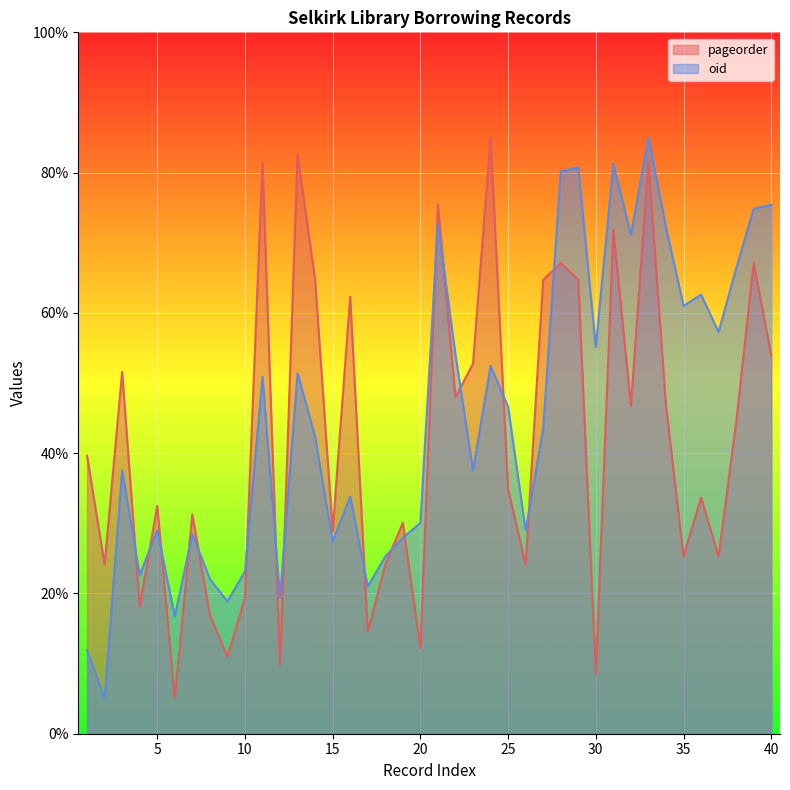

What is the spread (max minus min) of values at 34?

25.4